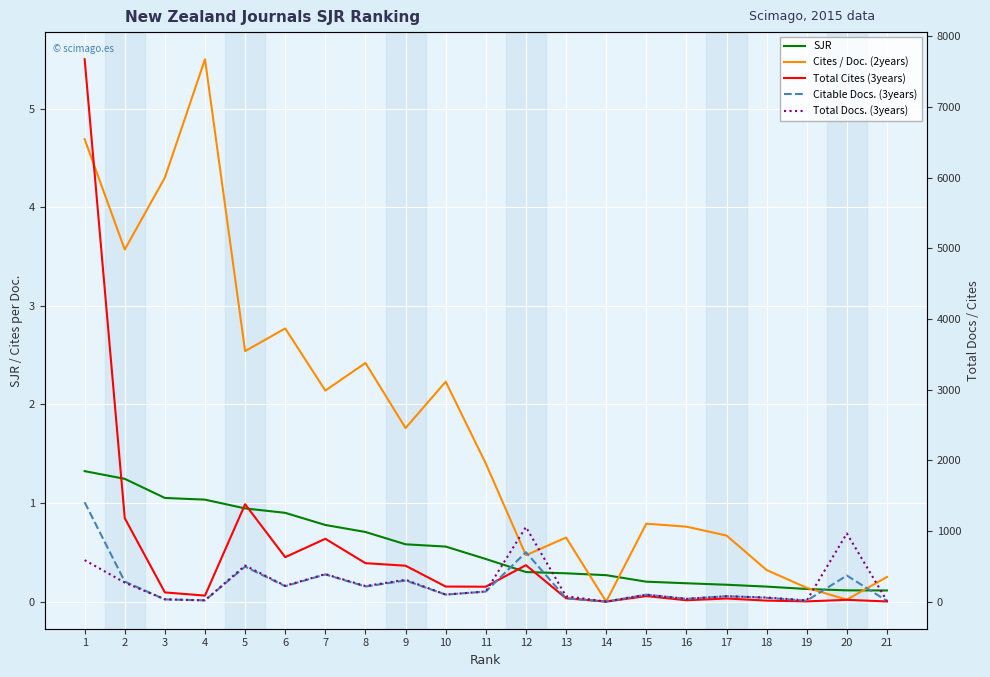

How many lines are shown in the chart?

5